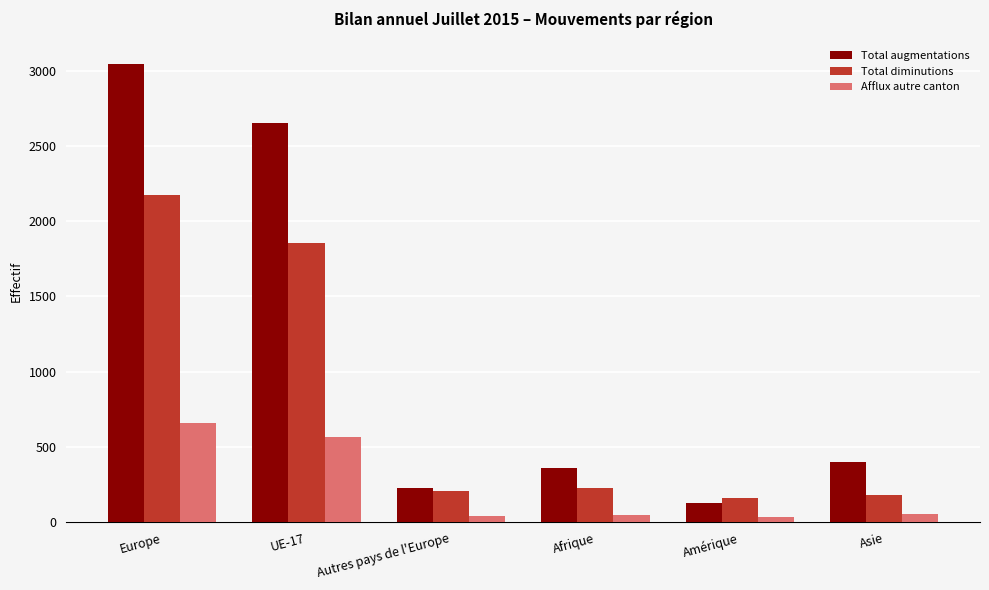

What is the label of the 4th bar from the left?

Afrique